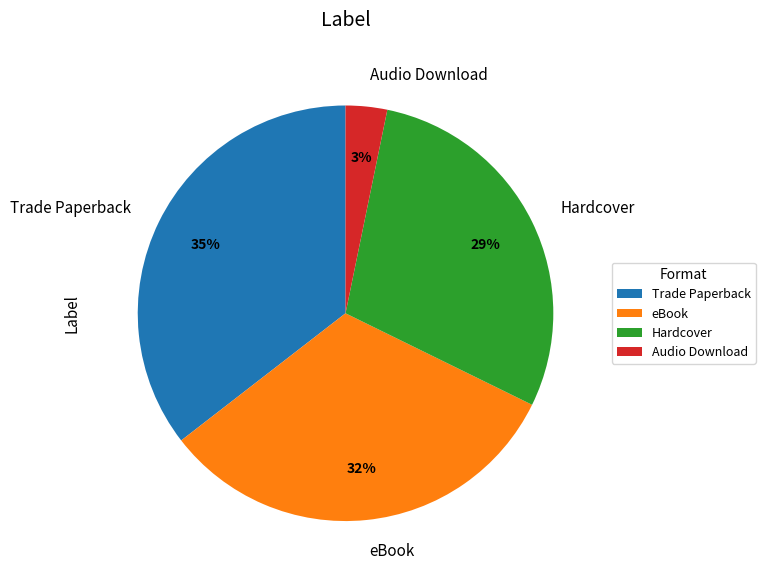

Do Audio Download and eBook together represent more than half of the pie?

No